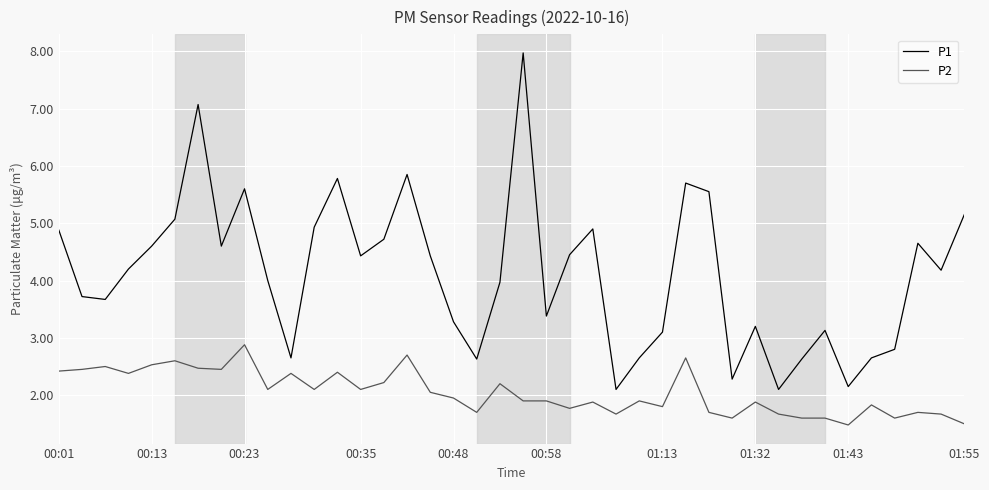

What is the lowest value of the P2 series?

1.5